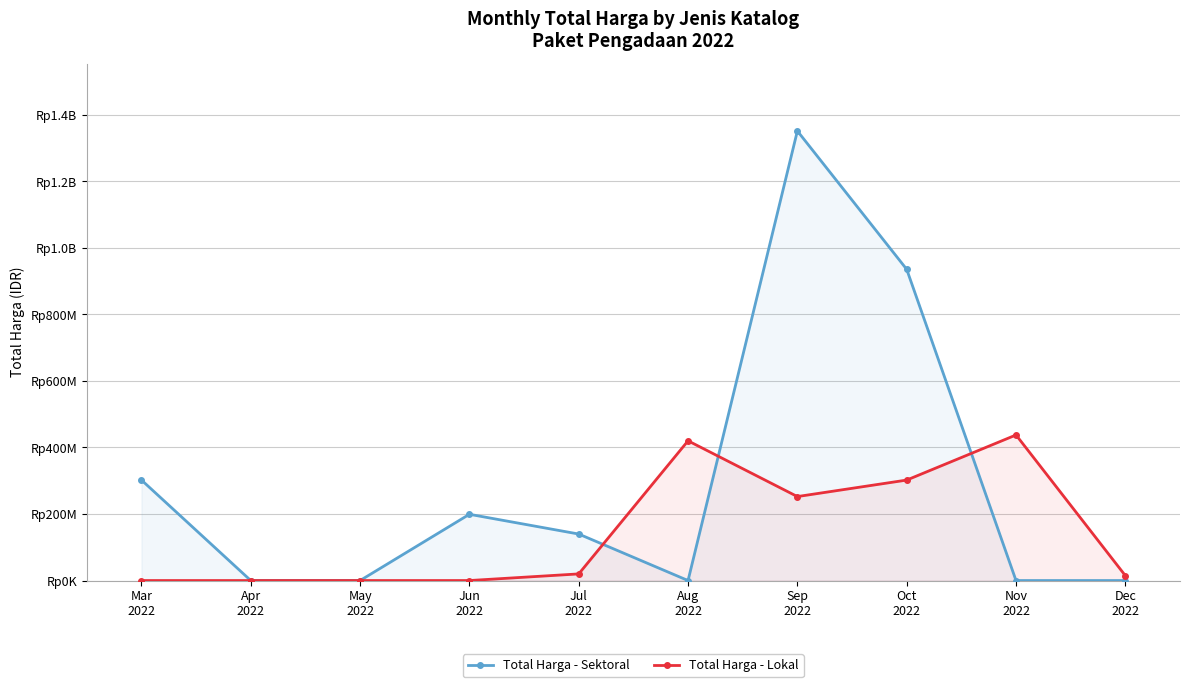

What is the label of the 8th point from the left?

Oct
2022